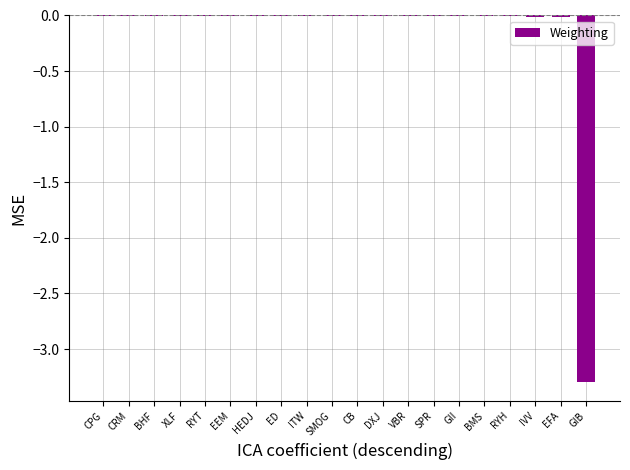

True or false: the data shows -0.0 at CPG.

True